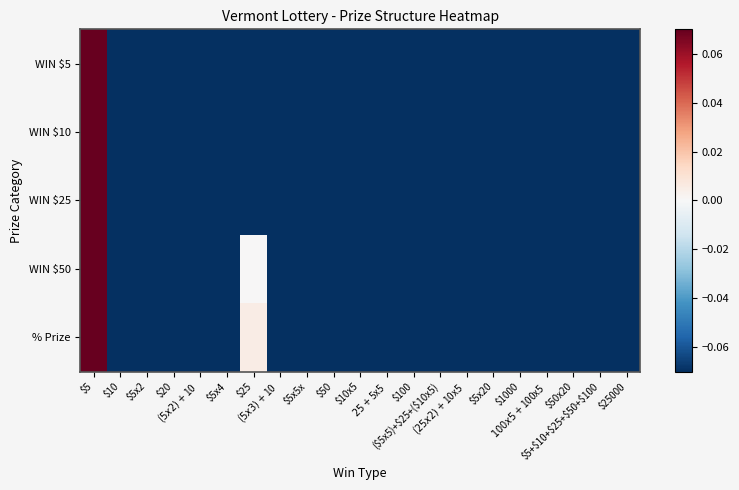

At which category is the sum across all series the highest?

$5